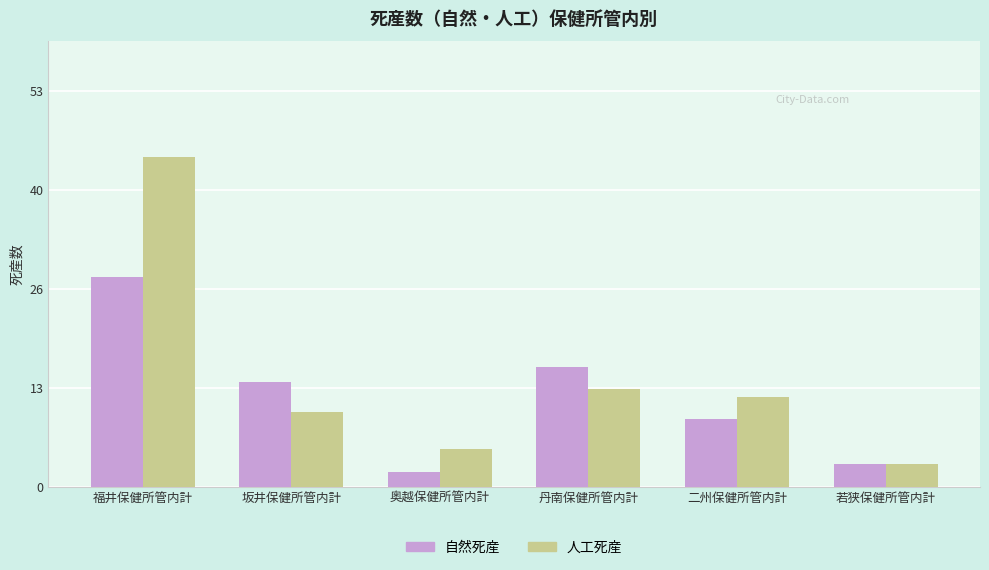

How many bars are there in total?

12